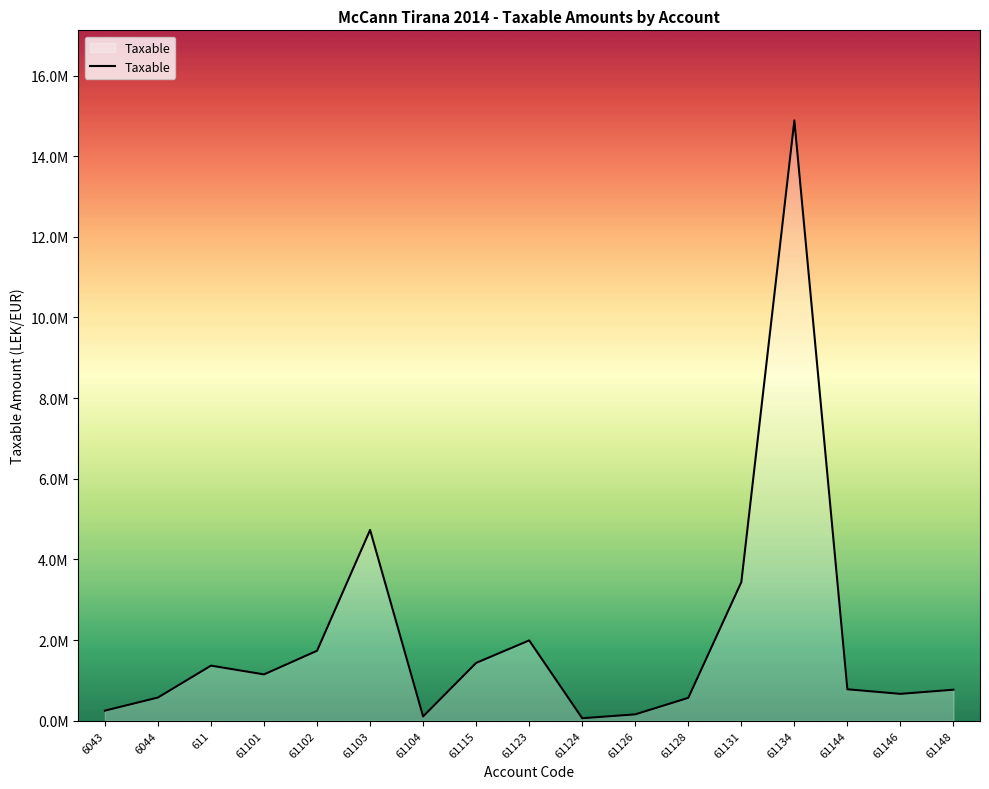

What is the smallest value displayed?

61813.2